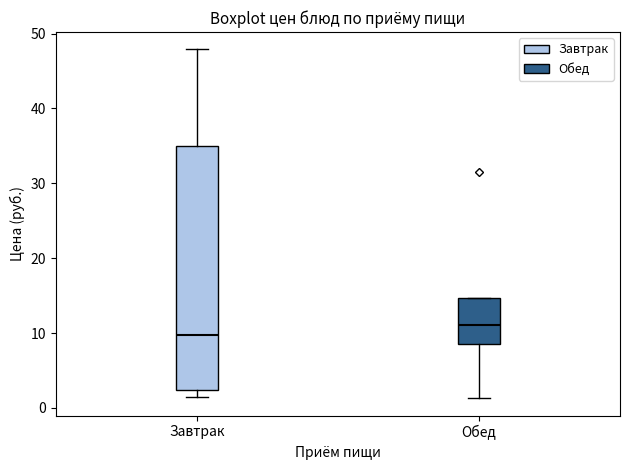

Which box is the tallest, from its lower edge to its upper edge?

Завтрак